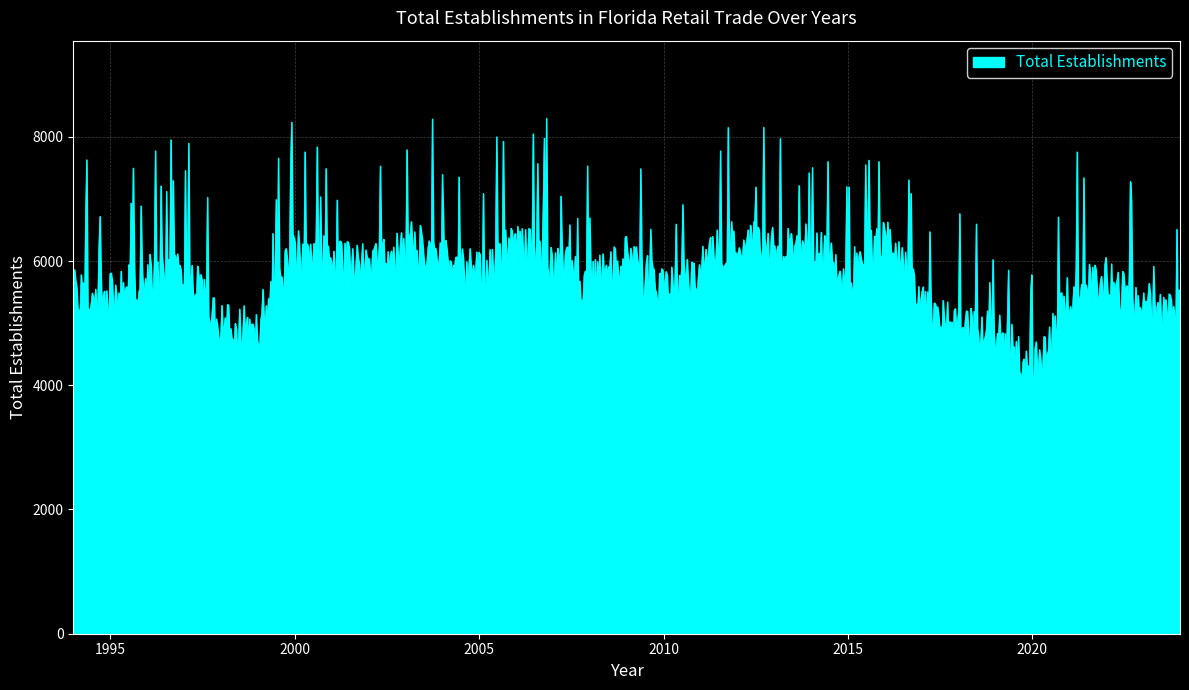

What is the minimum value shown in the chart?

3953.9